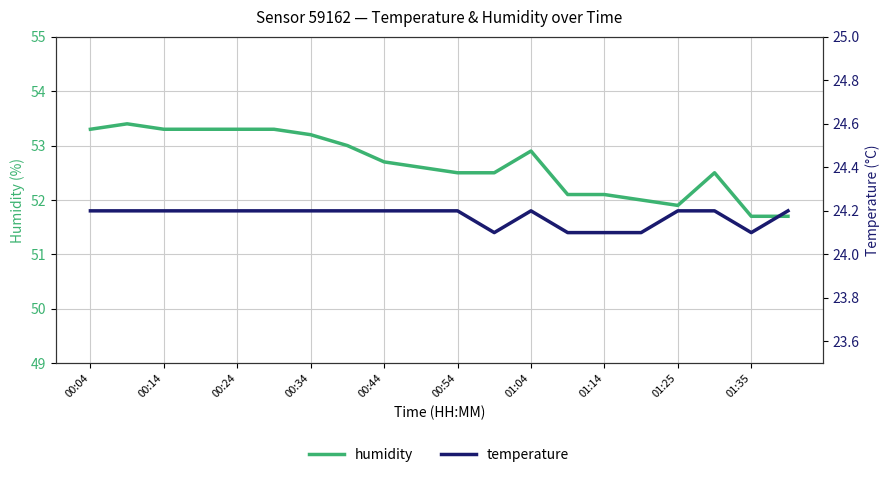

The value of humidity at 17 is 52.5. True or false?

True